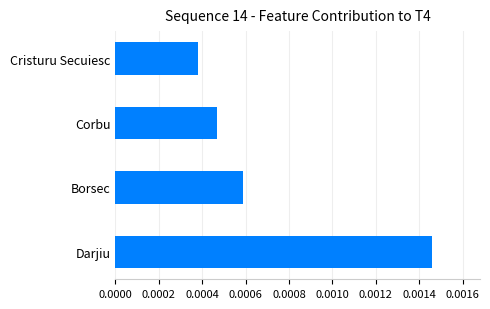

What is the average value?

72